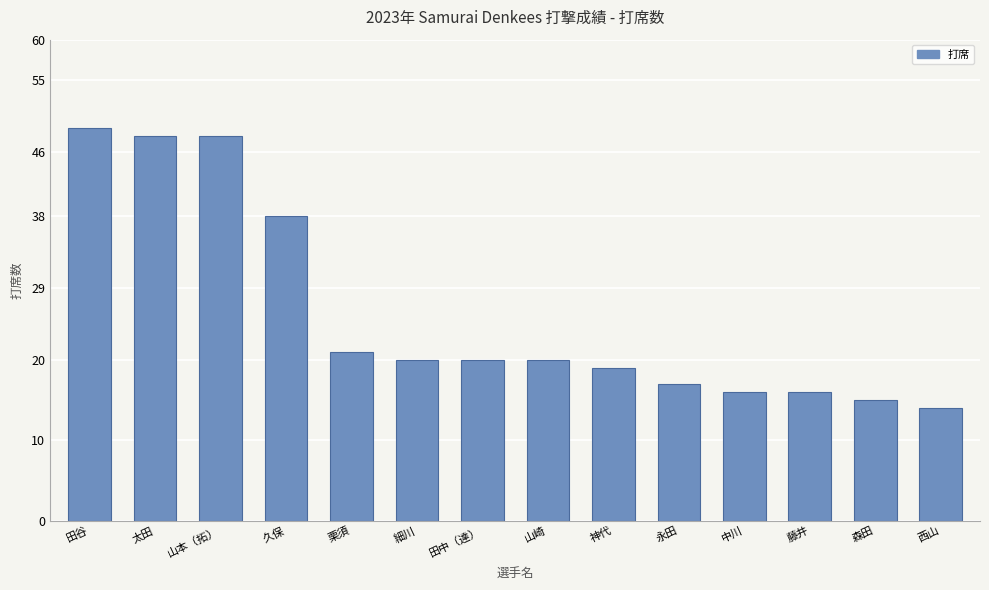

What is the difference between the maximum and minimum values?

35